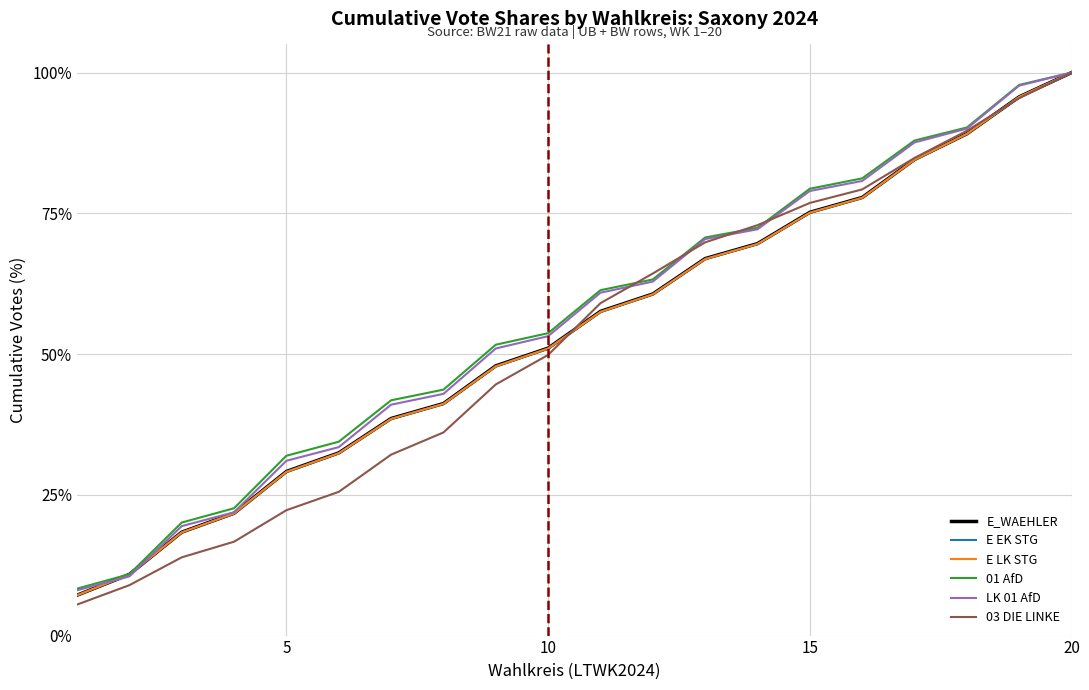

How many distinct data groups are displayed?

6